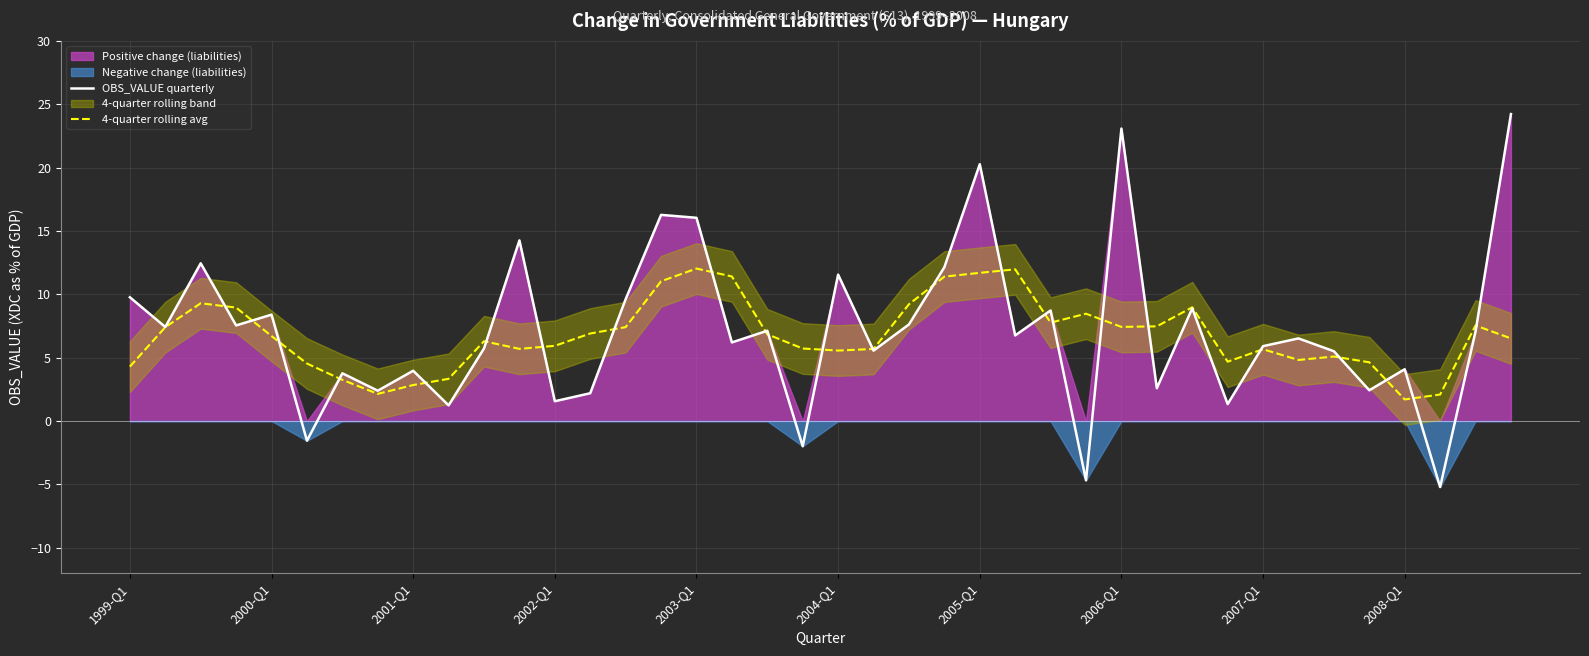

What is the maximum value for OBS_VALUE quarterly?

24.2